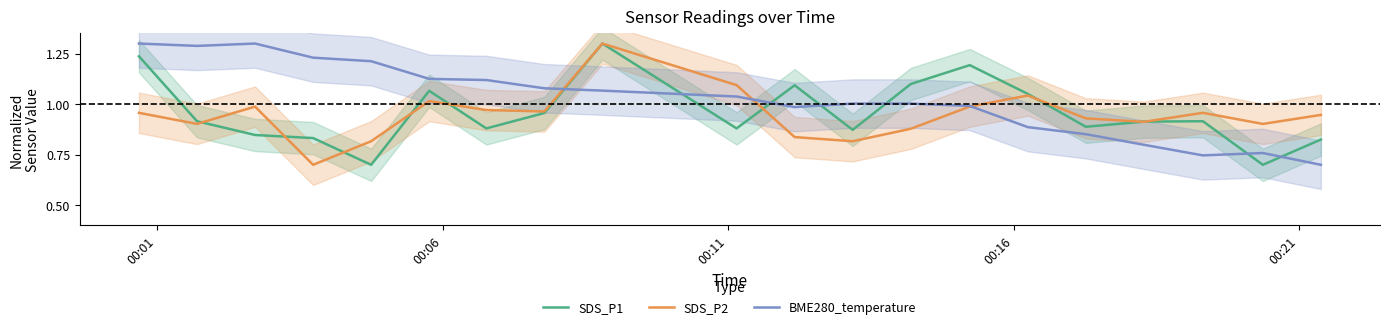

Reading left to right, extract all data points from this chart.

SDS_P1: 1.2	0.9	0.8	0.8	0.7	1.1	0.9	1.0	1.3	0.9	1.1	0.9	1.1	1.2	1.1	0.9	0.9	0.9	0.7	0.8
SDS_P2: 1.0	0.9	1.0	0.7	0.8	1.0	1.0	1.0	1.3	1.1	0.8	0.8	0.9	1.0	1.0	0.9	0.9	1.0	0.9	0.9
BME280_temperature: 1.3	1.3	1.3	1.2	1.2	1.1	1.1	1.1	1.1	1.0	1.0	1.0	1.0	1.0	0.9	0.9	0.8	0.7	0.8	0.7